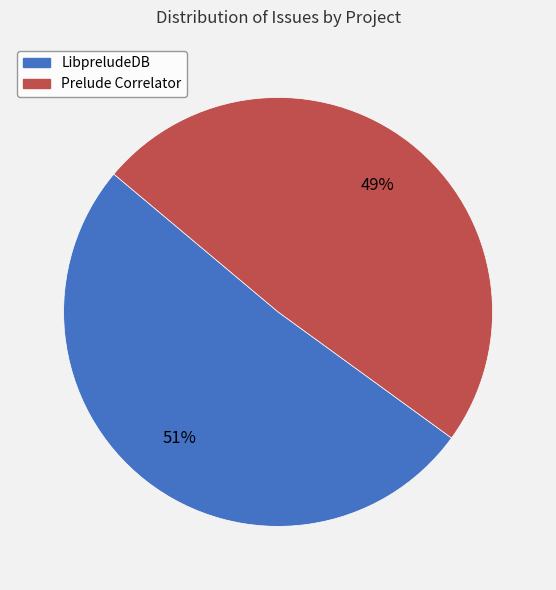

How many segments does this pie chart have?

2